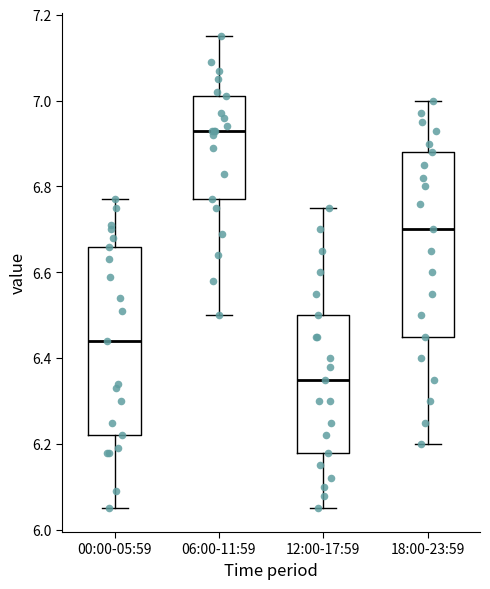

Reading left to right, transcribe this box plot: for each box, give where its median line is, the range the box spans, and where its two whiskers end, as read against the y-axis. The values are not printed on the chart, so give them approximately, as read against the axis.

00:00-05:59: median 6.44, box 6.22 to 6.66, whiskers 6.06 to 6.78
06:00-11:59: median 6.94, box 6.78 to 7.02, whiskers 6.50 to 7.16
12:00-17:59: median 6.36, box 6.18 to 6.50, whiskers 6.06 to 6.76
18:00-23:59: median 6.70, box 6.46 to 6.88, whiskers 6.20 to 7.00